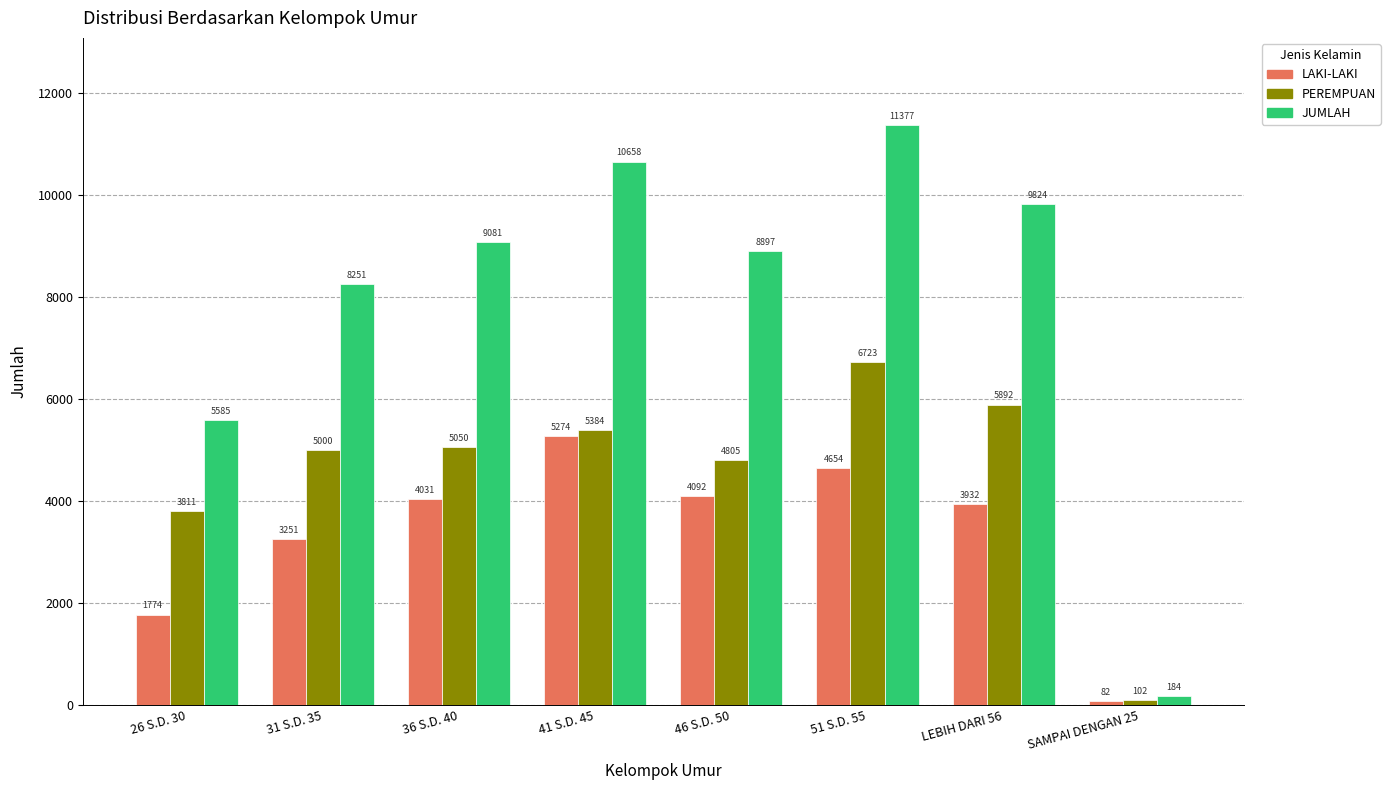

What is the value of the PEREMPUAN bar at the 3rd from the left?

5050